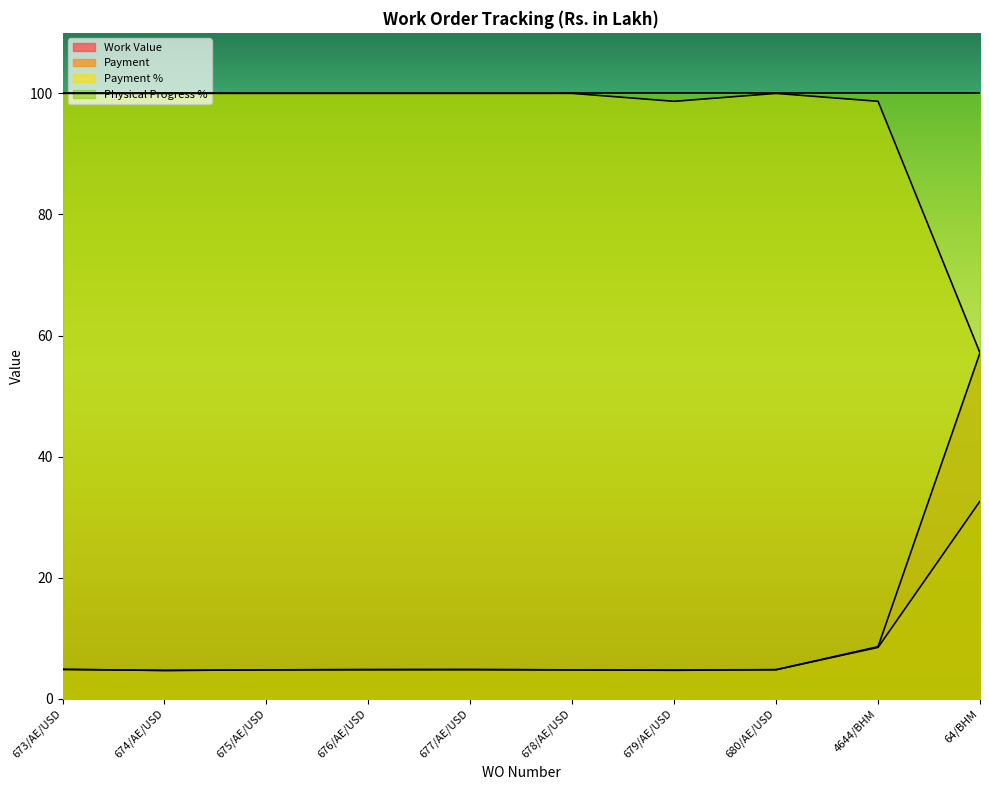

Reading left to right, extract all data points from this chart.

Work Value: 673/AE/USD=4.8	674/AE/USD=4.7	675/AE/USD=4.8	676/AE/USD=4.8	677/AE/USD=4.8	678/AE/USD=4.8	679/AE/USD=4.8	680/AE/USD=4.8	4644/BHM=8.6	64/BHM=57.1
Payment: 673/AE/USD=4.8	674/AE/USD=4.7	675/AE/USD=4.8	676/AE/USD=4.8	677/AE/USD=4.8	678/AE/USD=4.8	679/AE/USD=4.7	680/AE/USD=4.8	4644/BHM=8.5	64/BHM=32.6
Payment %: 673/AE/USD=100.0	674/AE/USD=100.0	675/AE/USD=100.0	676/AE/USD=100.0	677/AE/USD=100.0	678/AE/USD=100.0	679/AE/USD=98.7	680/AE/USD=100.0	4644/BHM=98.7	64/BHM=57.1